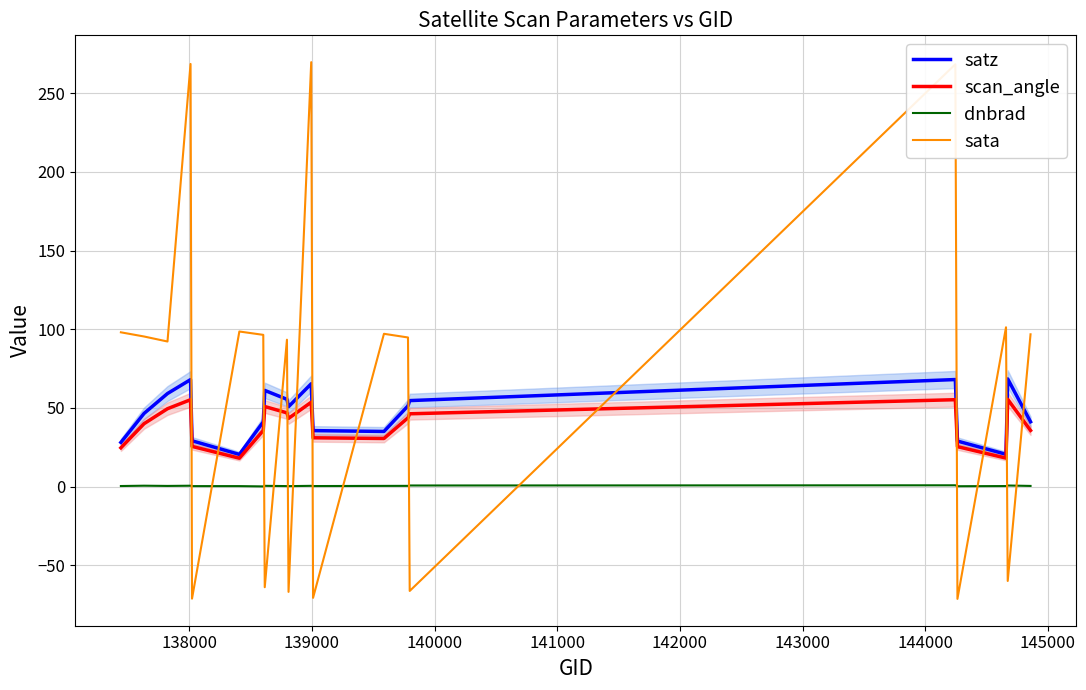

What is the average value of the sata series?

65.0